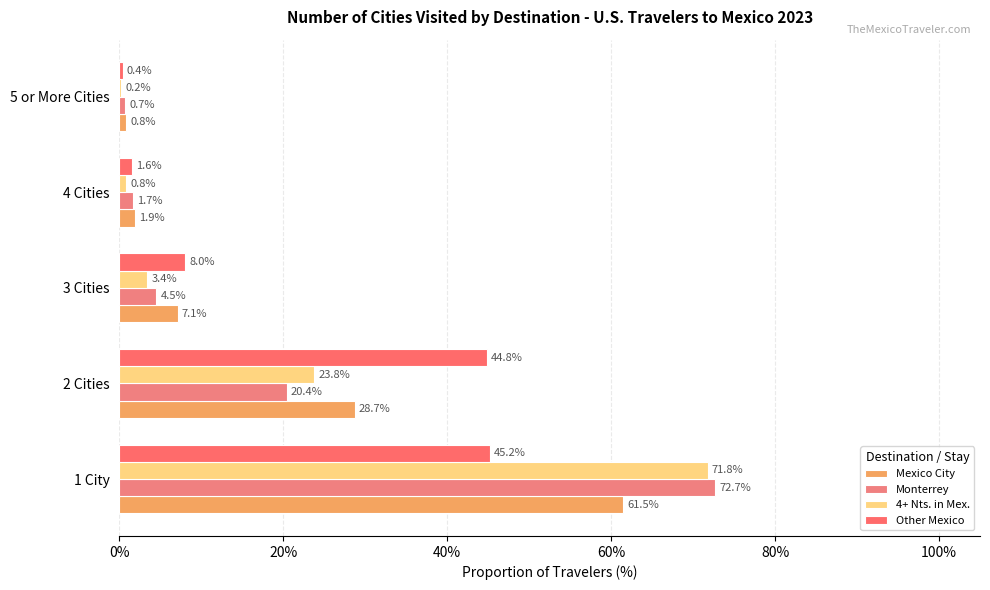

What are all the series names shown in the legend?

Mexico City, Monterrey, 4+ Nts. in Mex., Other Mexico